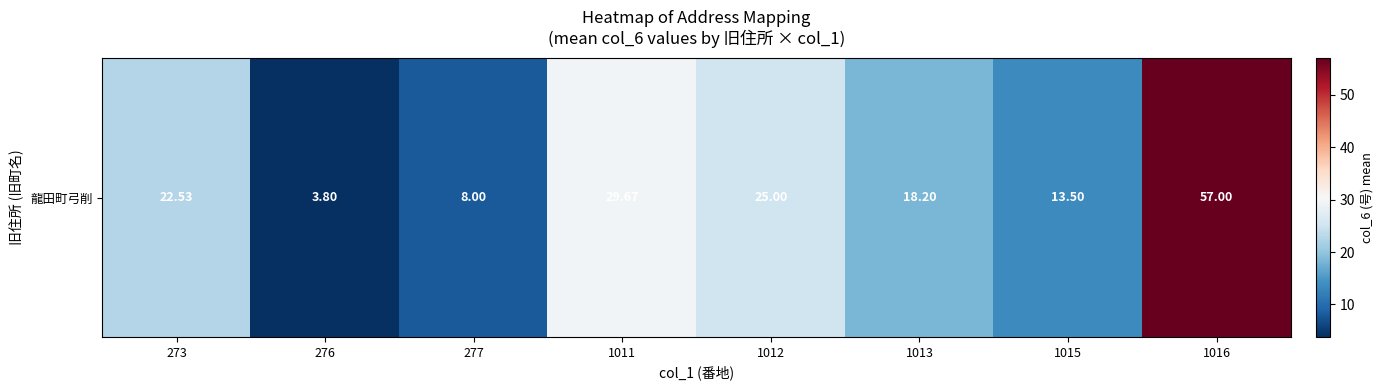

How many series are shown in this chart?

1